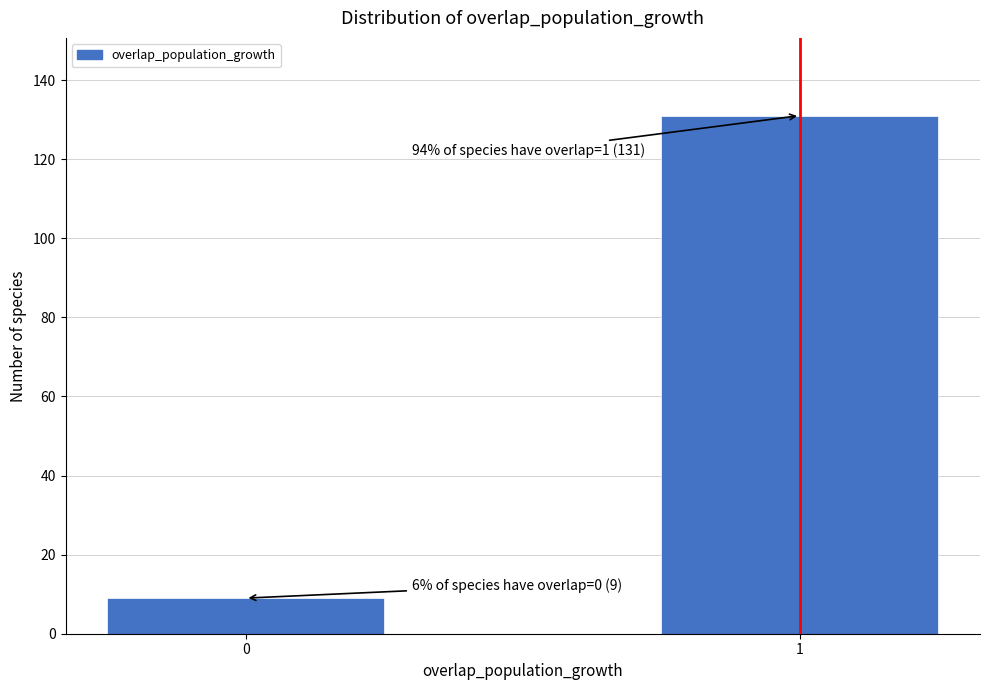

Reading left to right, transcribe all the data shown in this chart.

0=9	1=131